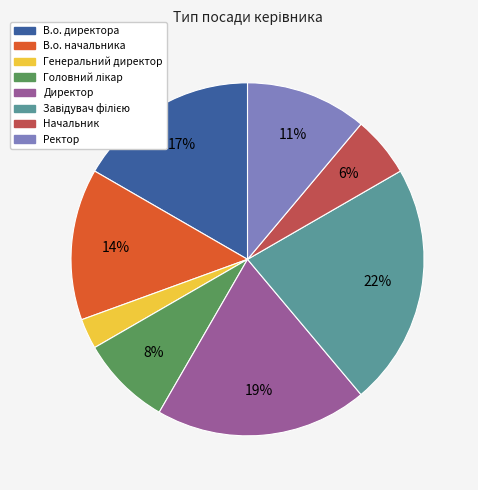

Which category has the smallest portion of the pie?

Генеральний директор